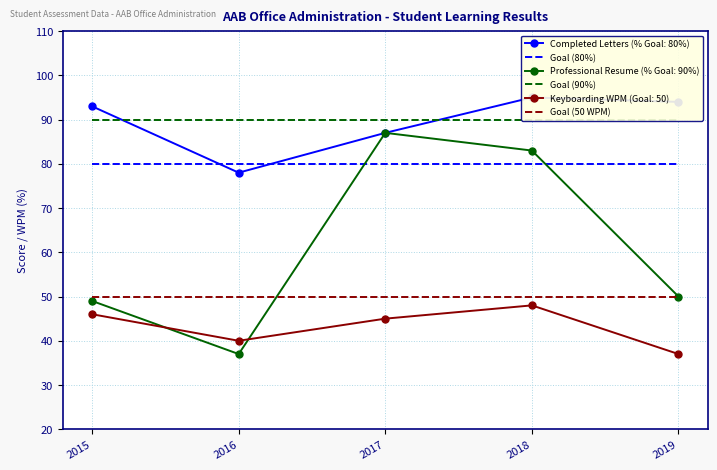

True or false: Goal (50 WPM) has more than 1 points higher than both neighbors.

False